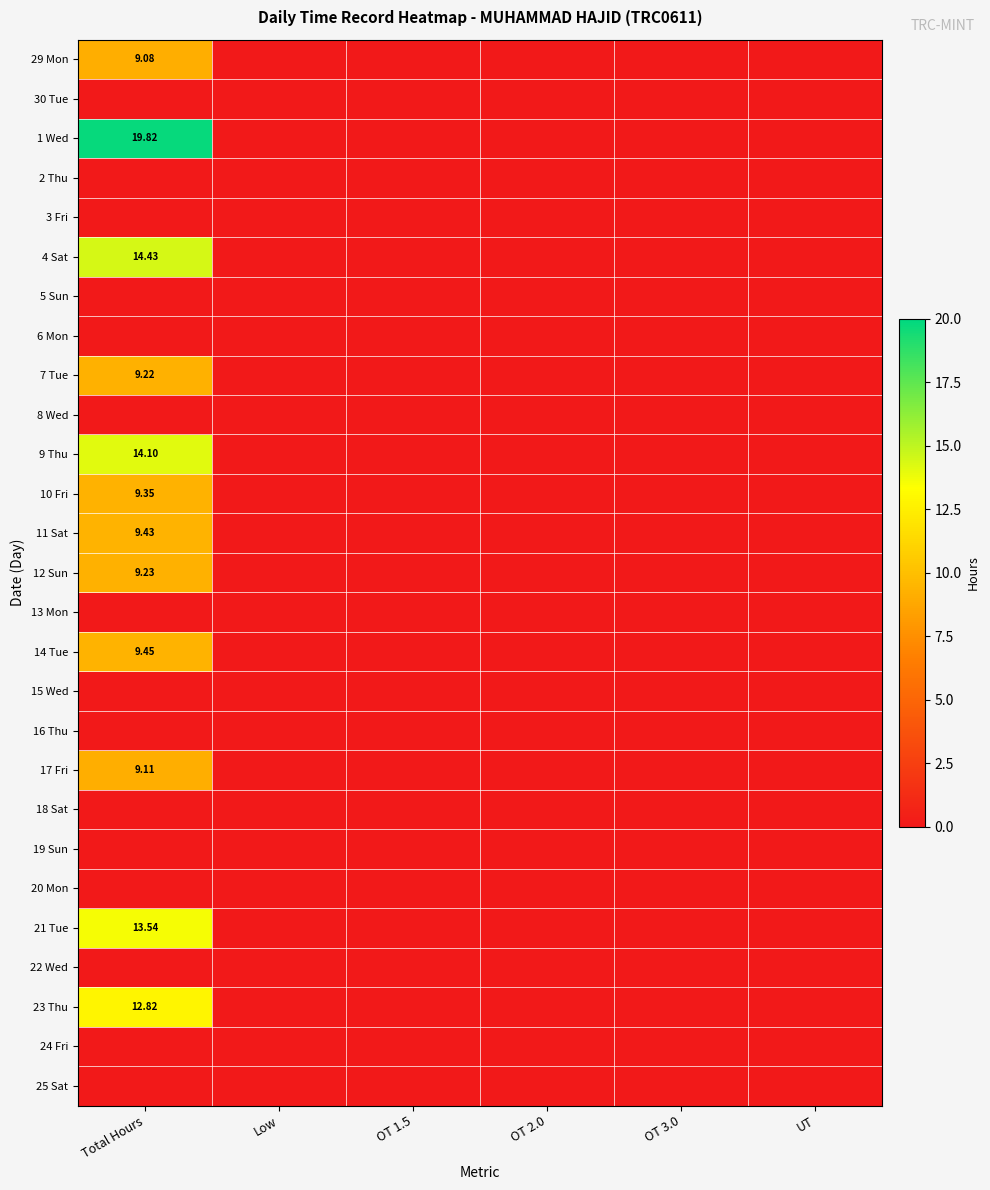

At OT 2.0, list the series in order from largest to smallest.

29 Mon, 30 Tue, 1 Wed, 2 Thu, 3 Fri, 4 Sat, 5 Sun, 6 Mon, 7 Tue, 8 Wed, 9 Thu, 10 Fri, 11 Sat, 12 Sun, 13 Mon, 14 Tue, 15 Wed, 16 Thu, 17 Fri, 18 Sat, 19 Sun, 20 Mon, 21 Tue, 22 Wed, 23 Thu, 24 Fri, 25 Sat